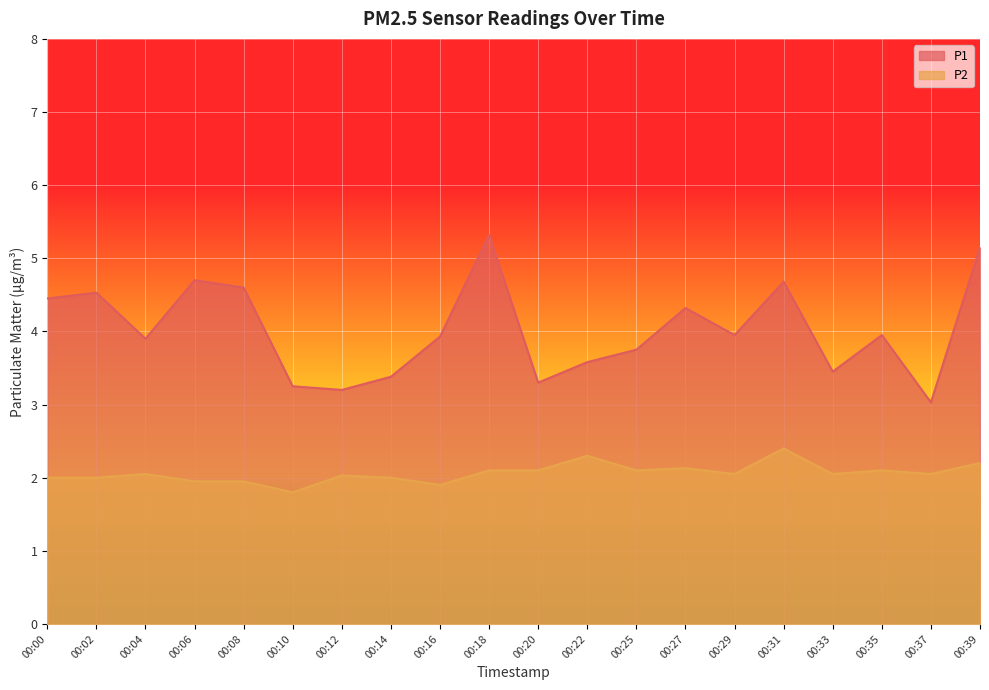

Which category has the lowest value across all series?

00:10